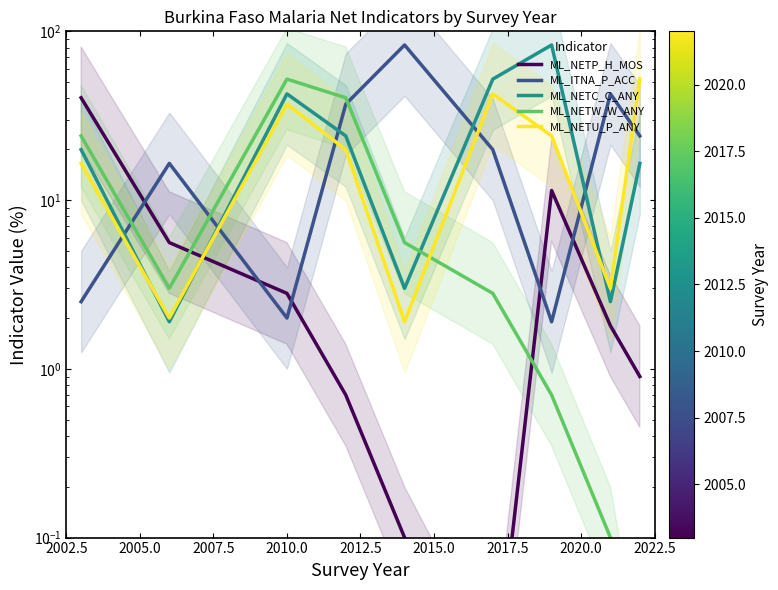

Which series has the widest spread of values?

ML_ITNA_P_ACC